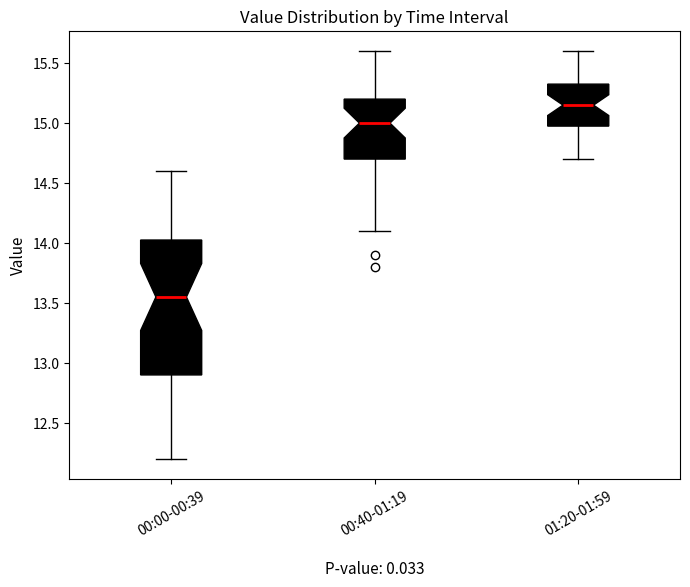

Reading left to right, read every box against the y-axis: the position of its median line, the range the box covers, and the ends of its whiskers. The values are not printed on the chart, so give them approximately, as read against the axis.

00:00-00:39: median 13.55, box 12.90 to 14.05, whiskers 12.20 to 14.60
00:40-01:19: median 15.00, box 14.70 to 15.20, whiskers 14.10 to 15.60
01:20-01:59: median 15.15, box 15.00 to 15.35, whiskers 14.70 to 15.60